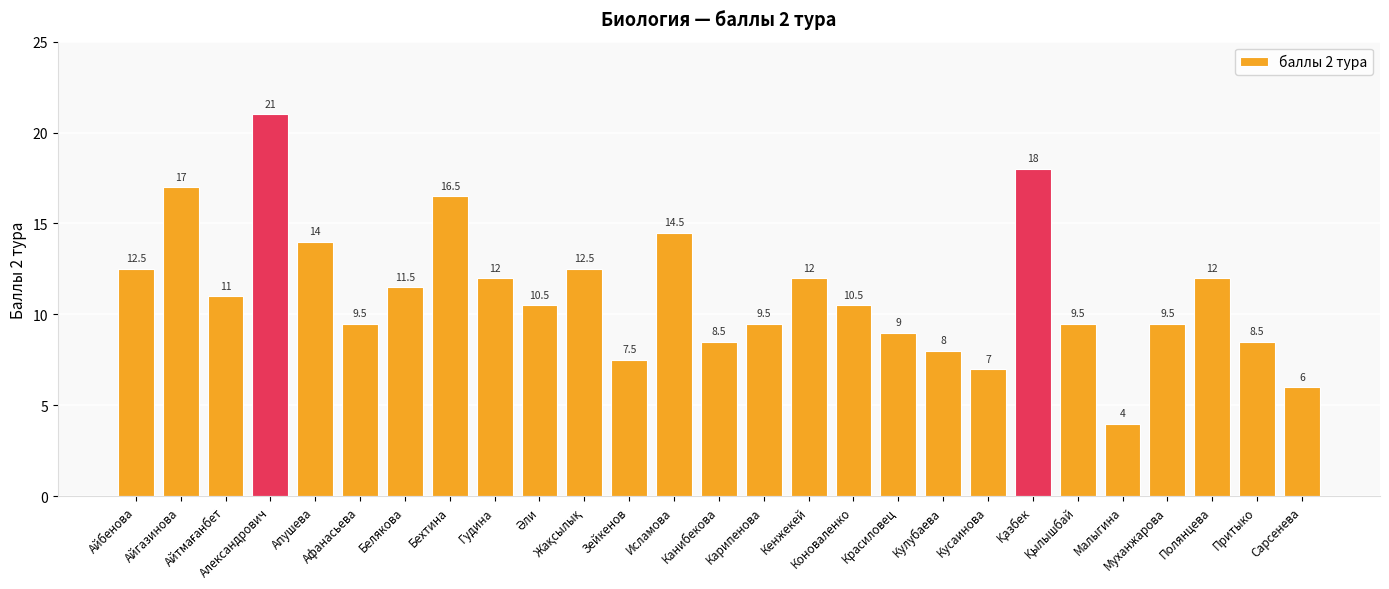

Which category has the highest value across all series?

Александрович